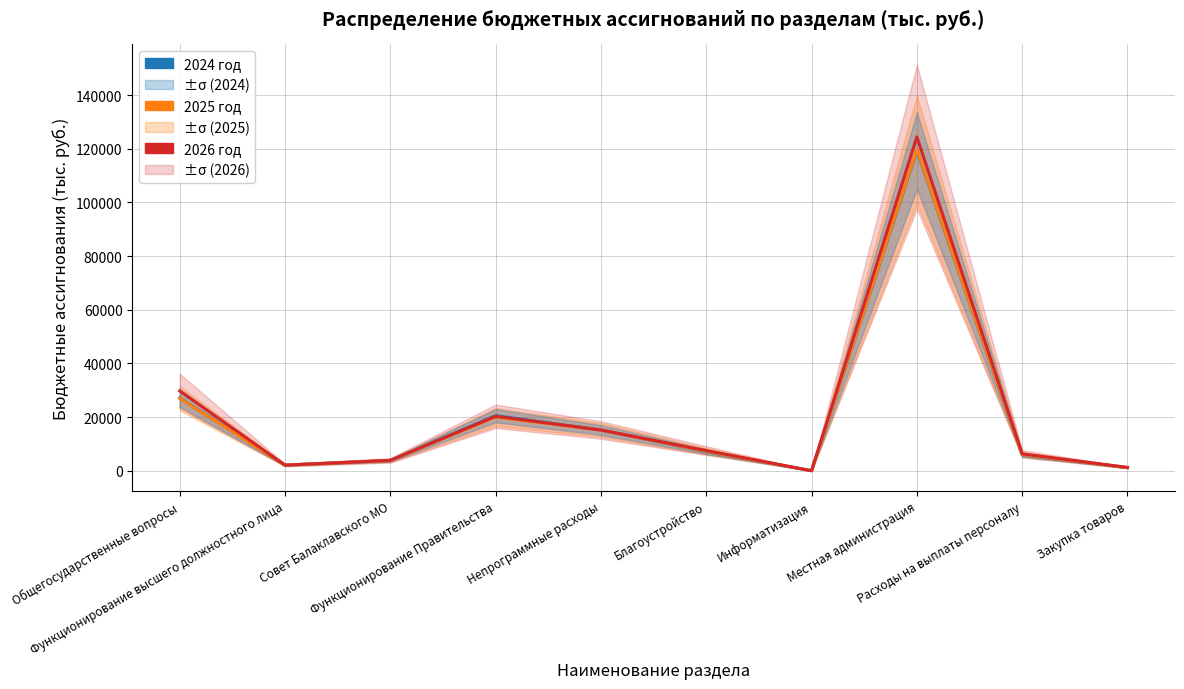

True or false: 2024 год and 2026 год intersect in this chart.

False